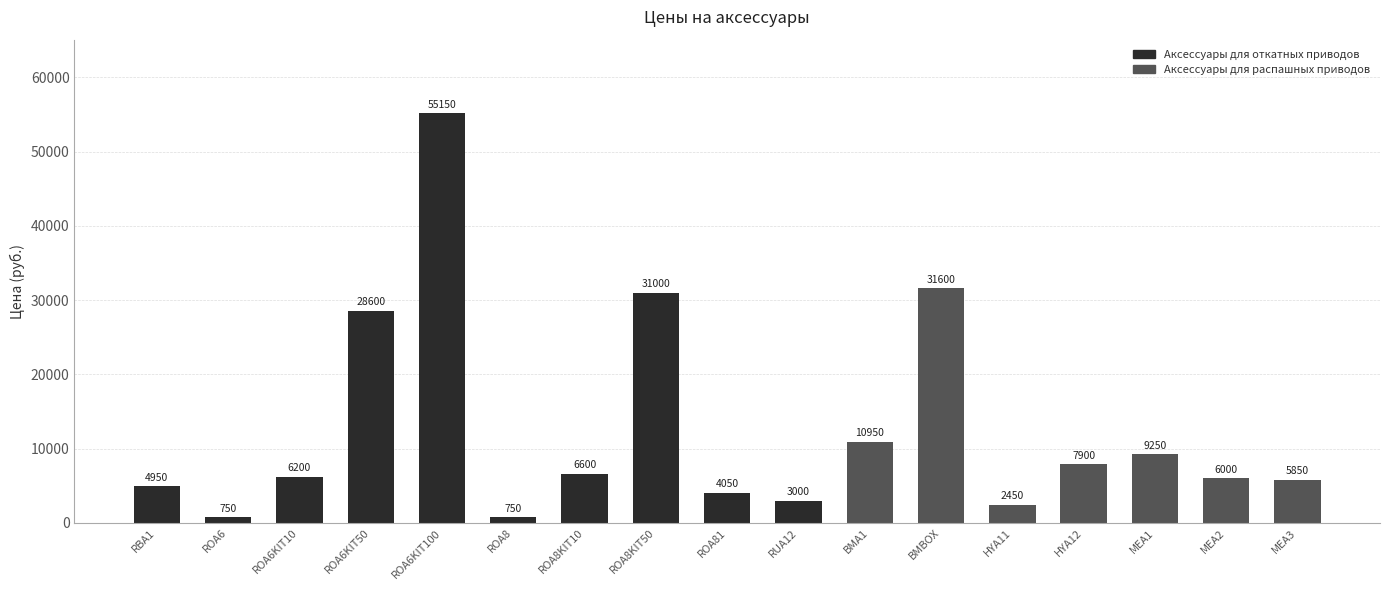

Where is the data nearest to the value 27950?

ROA6KIT50